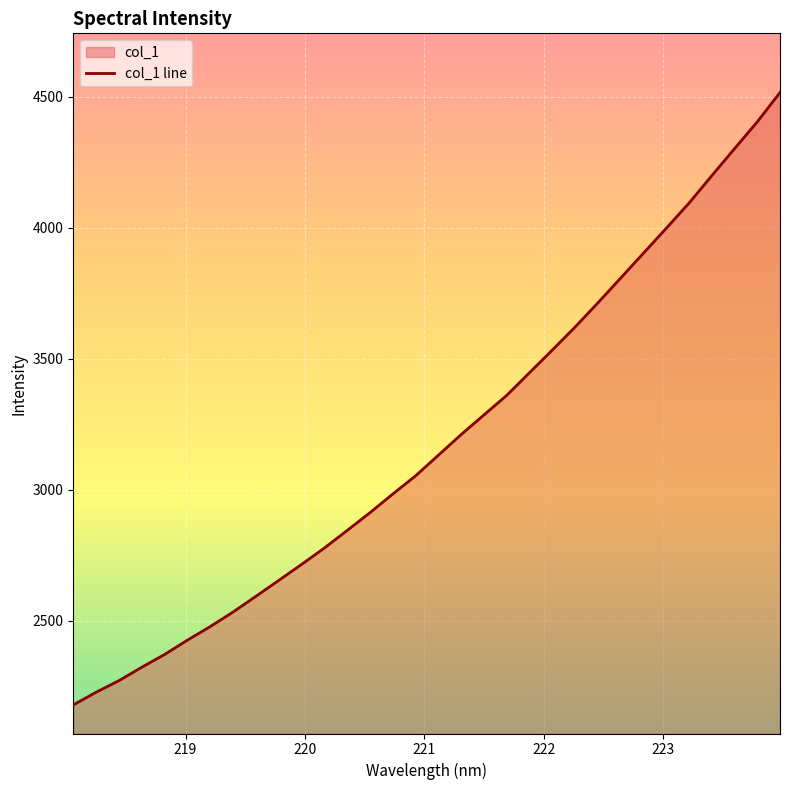

What is the difference between the maximum and minimum values?

2336.7